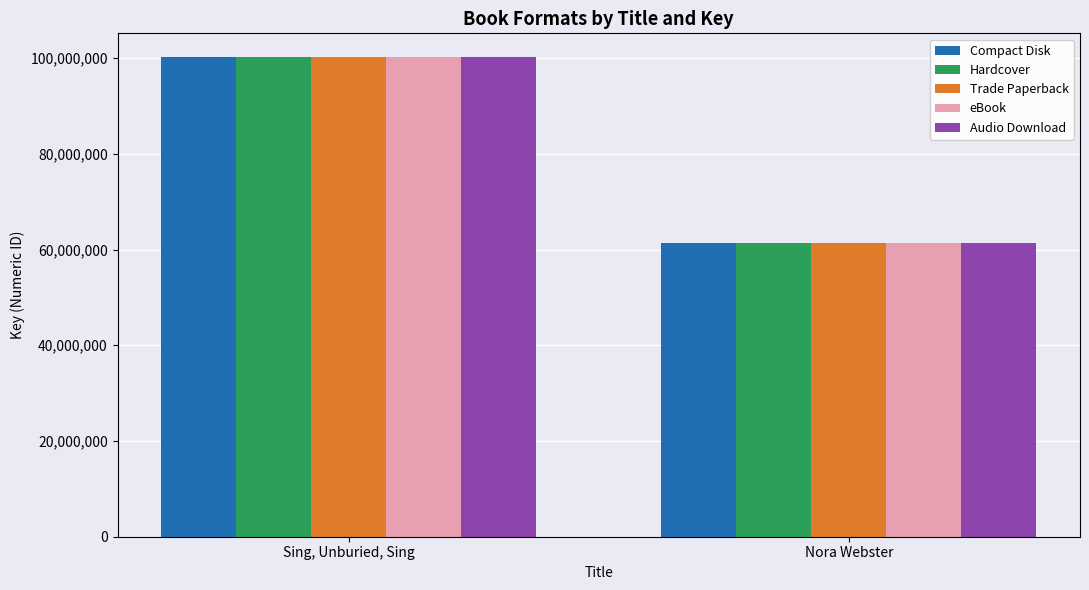

Count the number of categories in the chart.

2